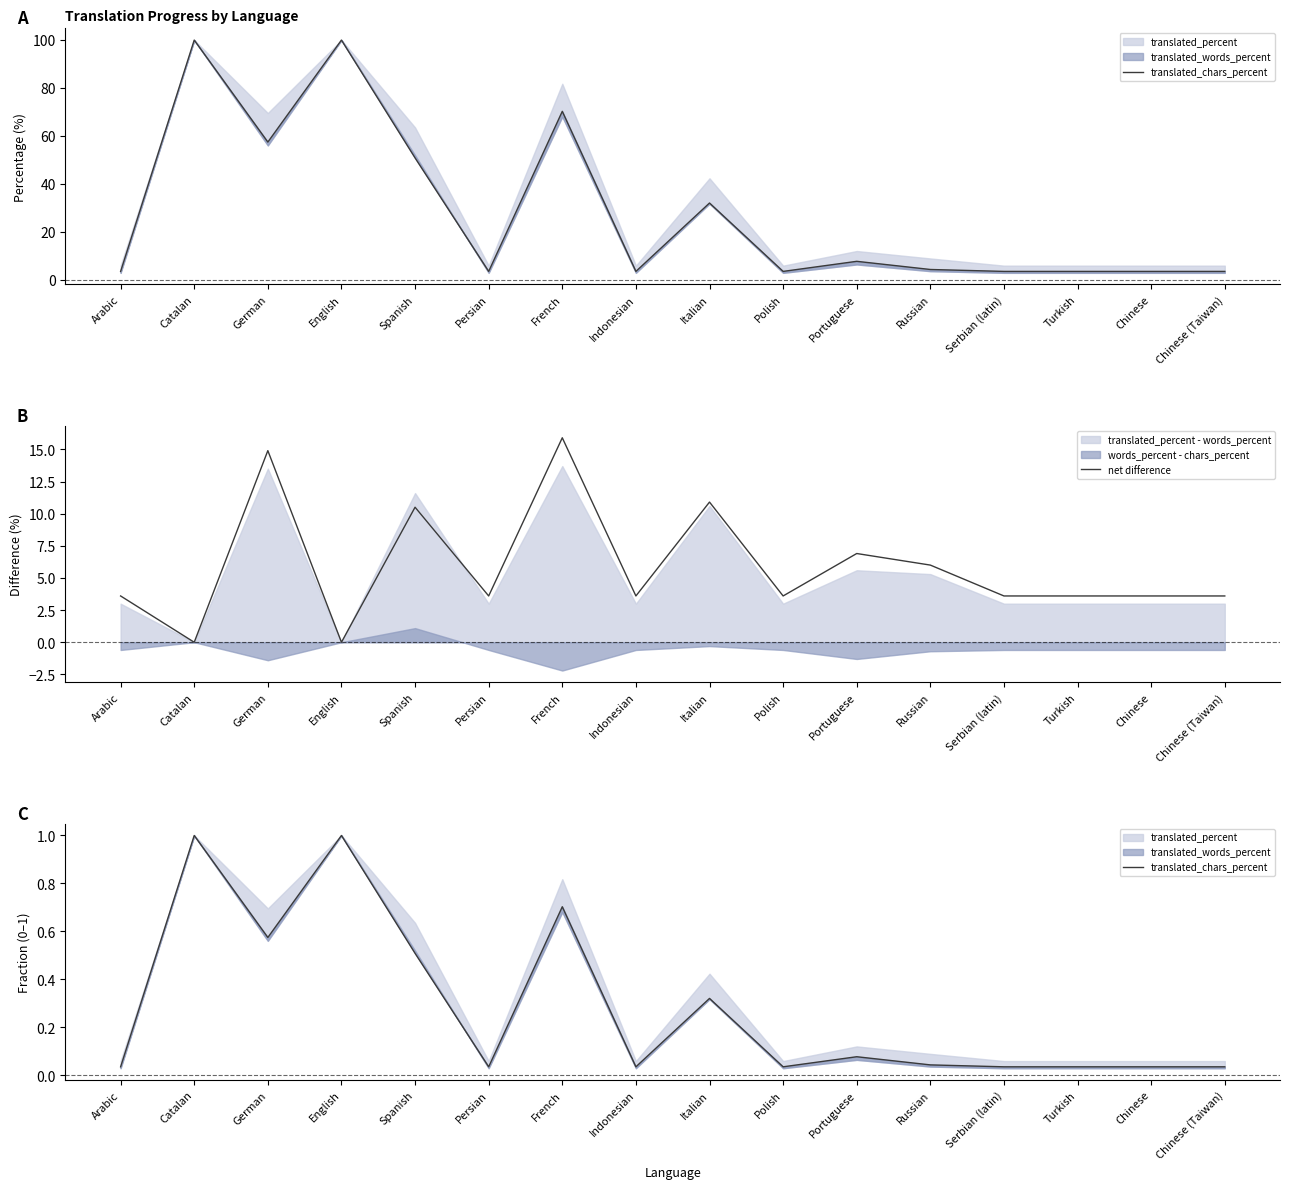

What is the difference between the net difference values at Persian and Russian?

2.4